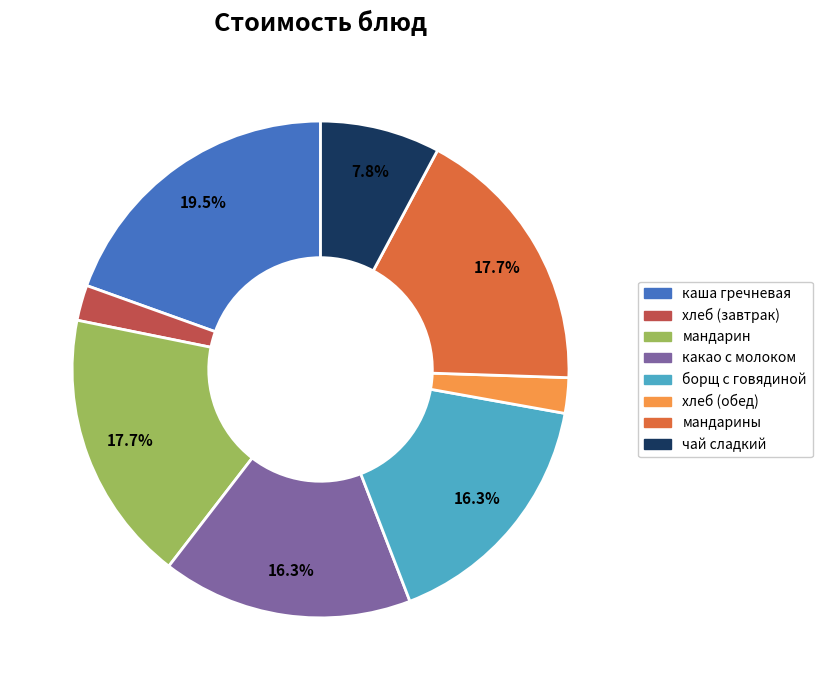

Does any single category account for the majority?

No